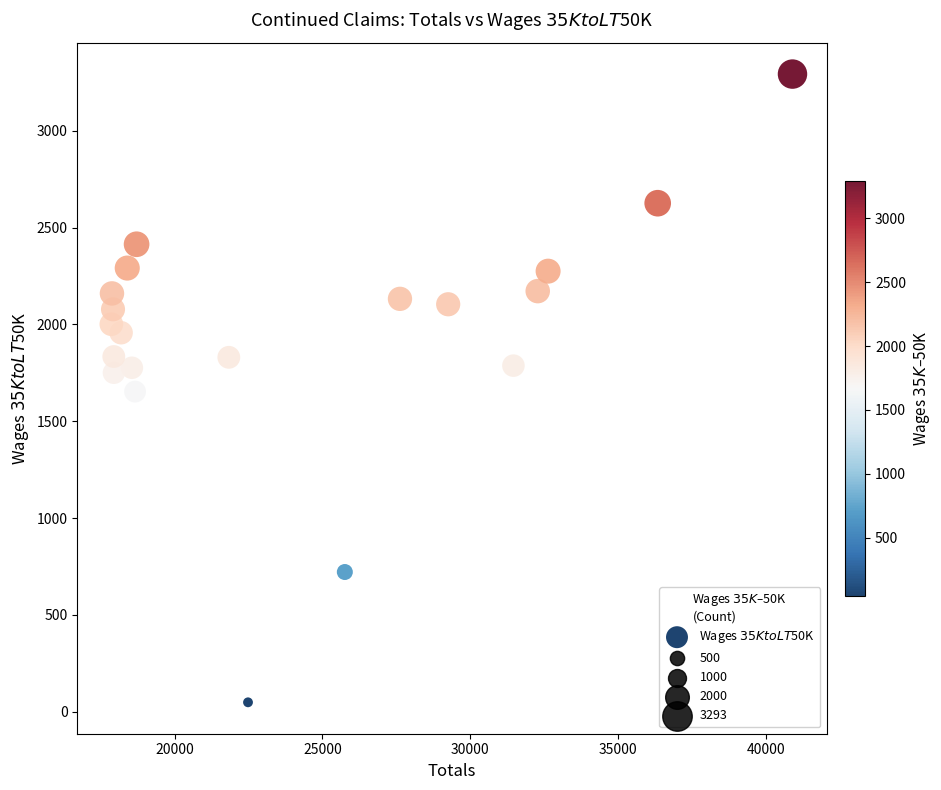

What is the range of Y values (max minus min)?

3245